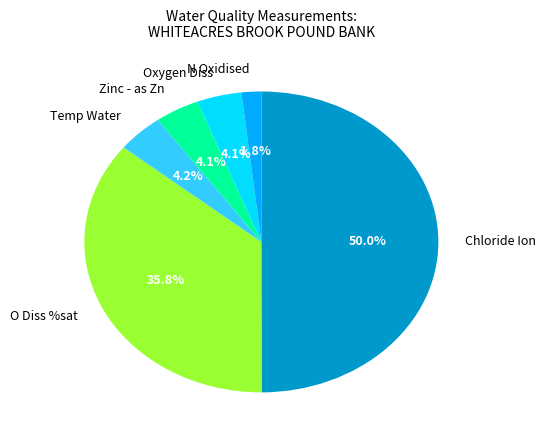

What is the largest slice in the pie chart?

Chloride Ion